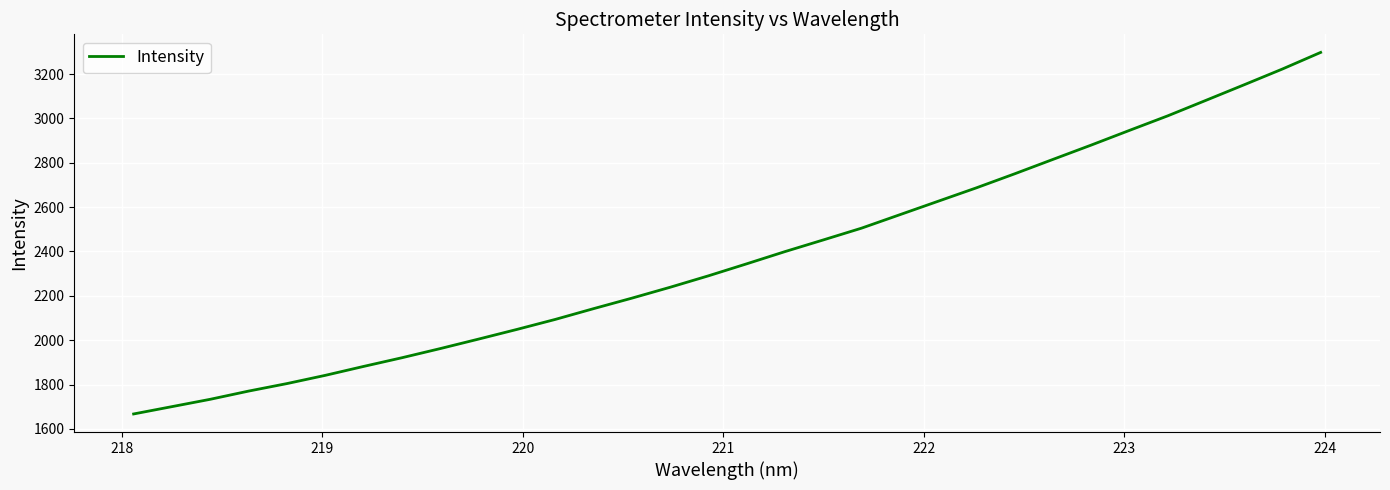

What is the minimum value shown in the chart?

1667.4